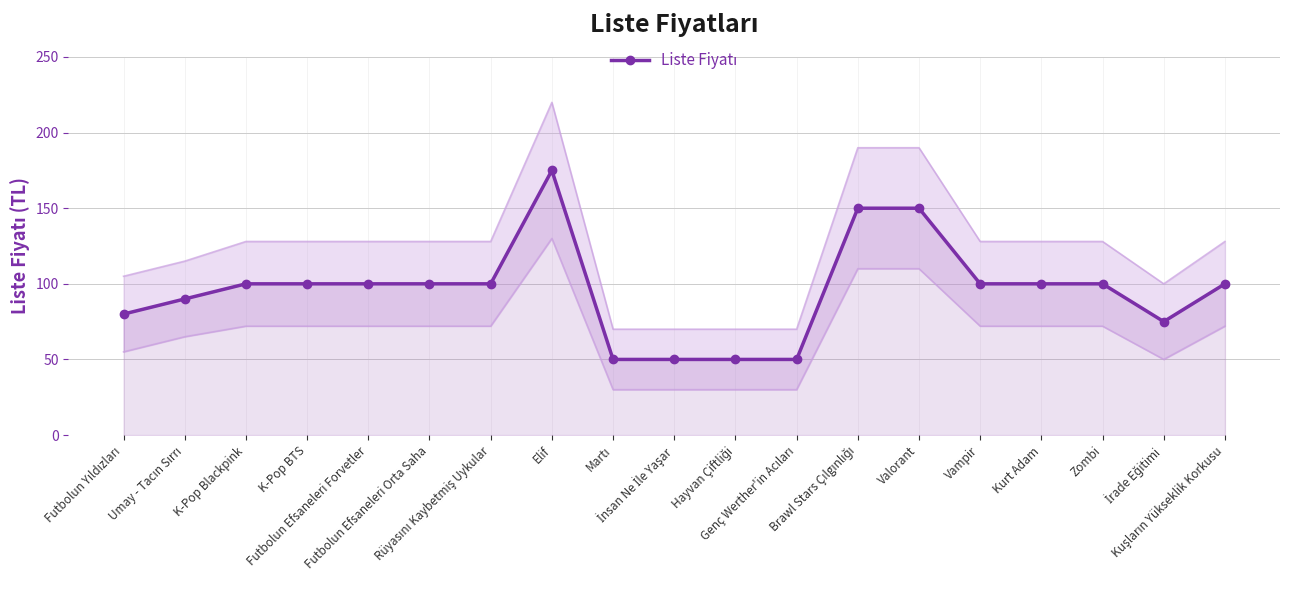

What is the label of the 4th point from the right?

Kurt Adam